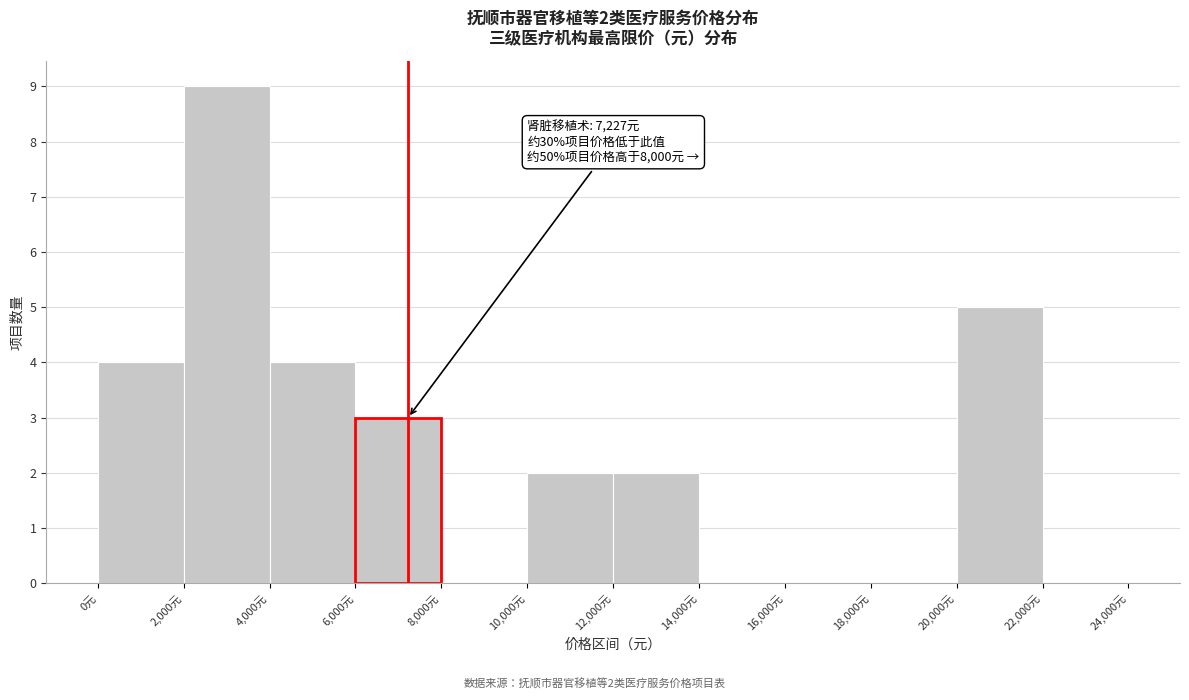

Which range on the x-axis has the tallest bar?

2000 to 4000